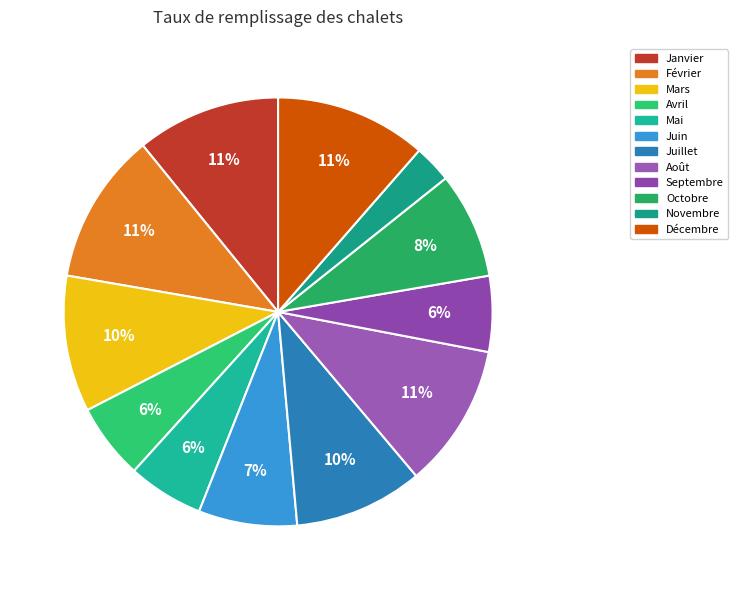

Between Février and Décembre, which is larger?

Février